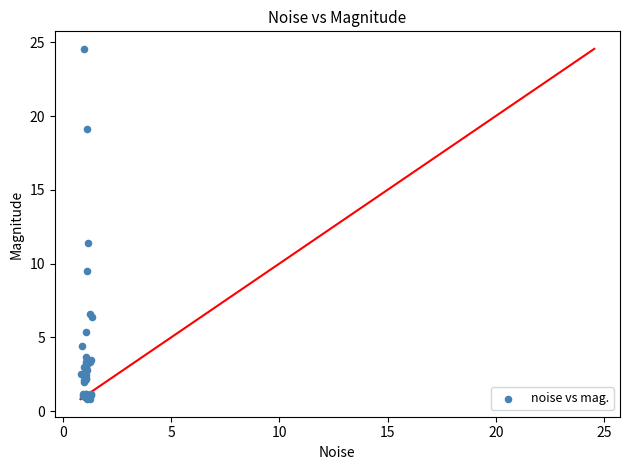

What Y value in the scatter plot is closest to 12?

11.4